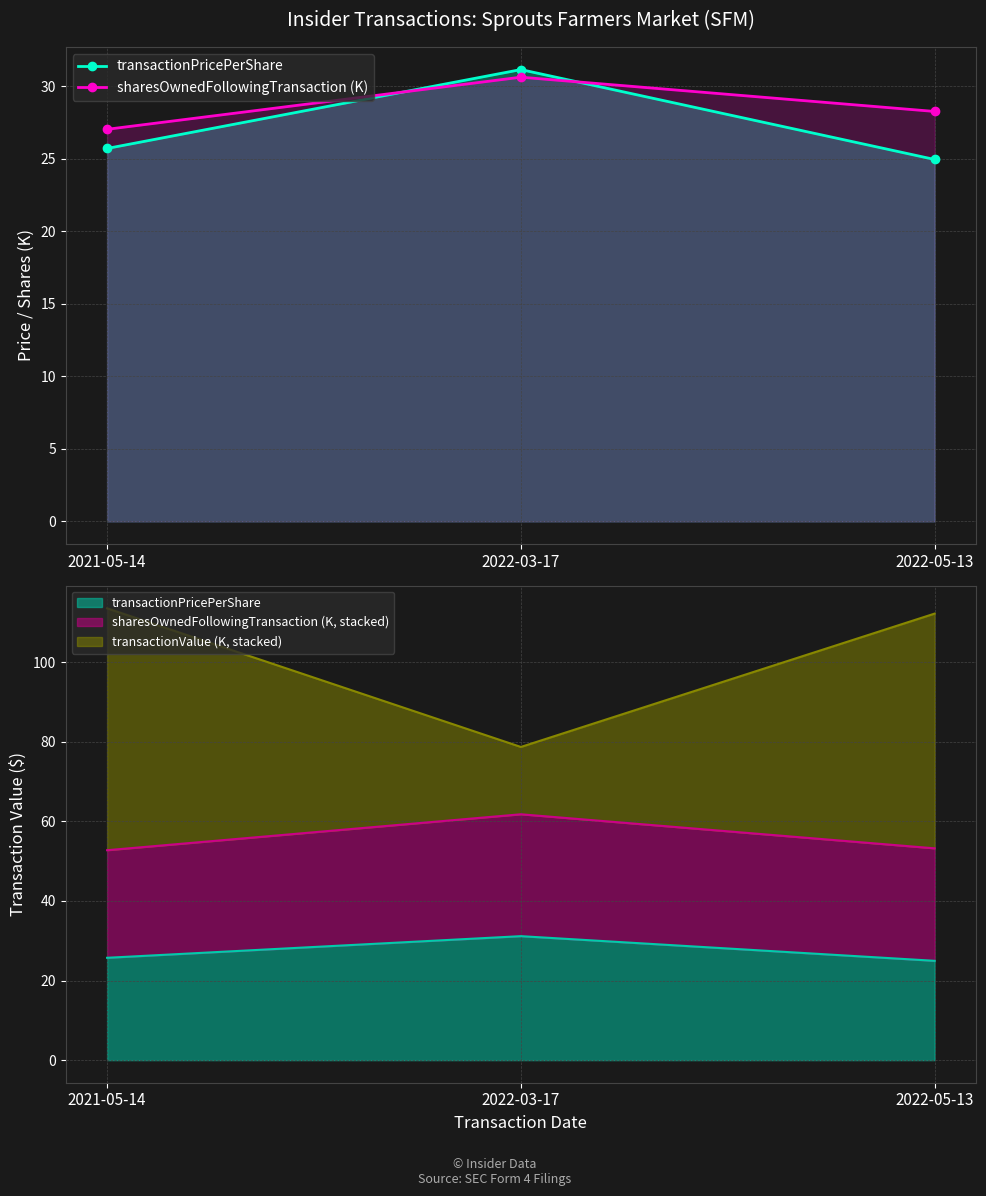

Reading left to right, what are all the values shown in this chart?

transactionPricePerShare: 2021-05-14=25.7	2022-03-17=31.2	2022-05-13=25.0
sharesOwnedFollowingTransaction (K): 2021-05-14=27.0	2022-03-17=30.6	2022-05-13=28.3